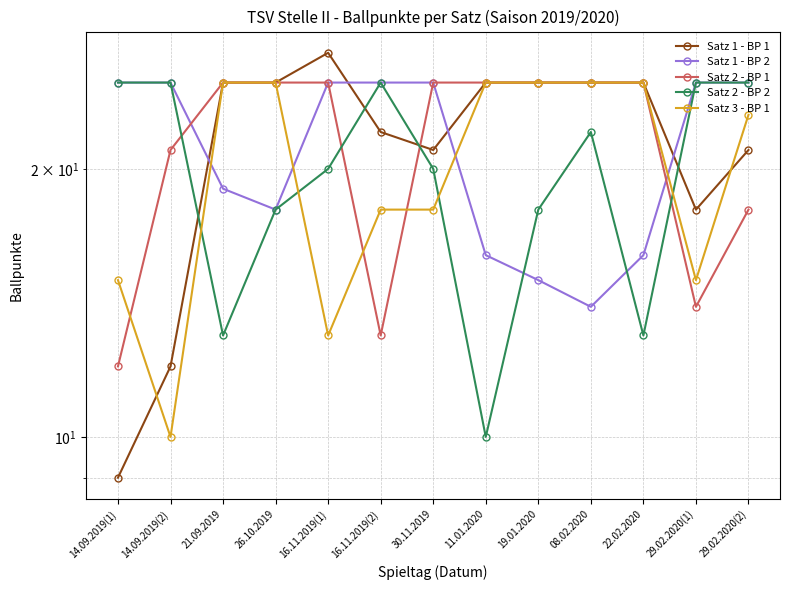

What is the difference between the highest and lowest values at 21.09.2019?

12